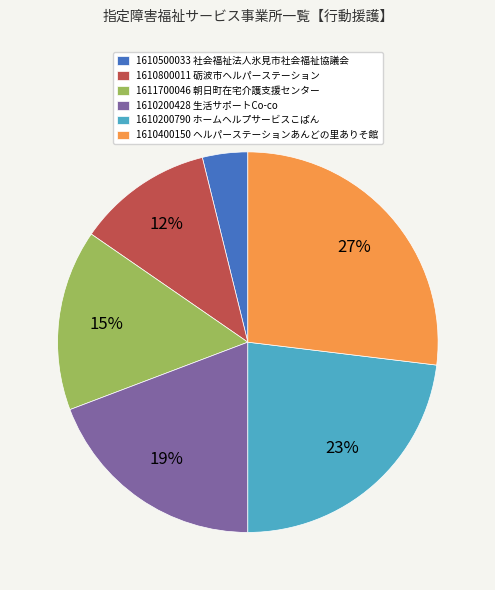

What is the largest slice in the pie chart?

1610400150 ヘルパーステーションあんどの里ありそ館